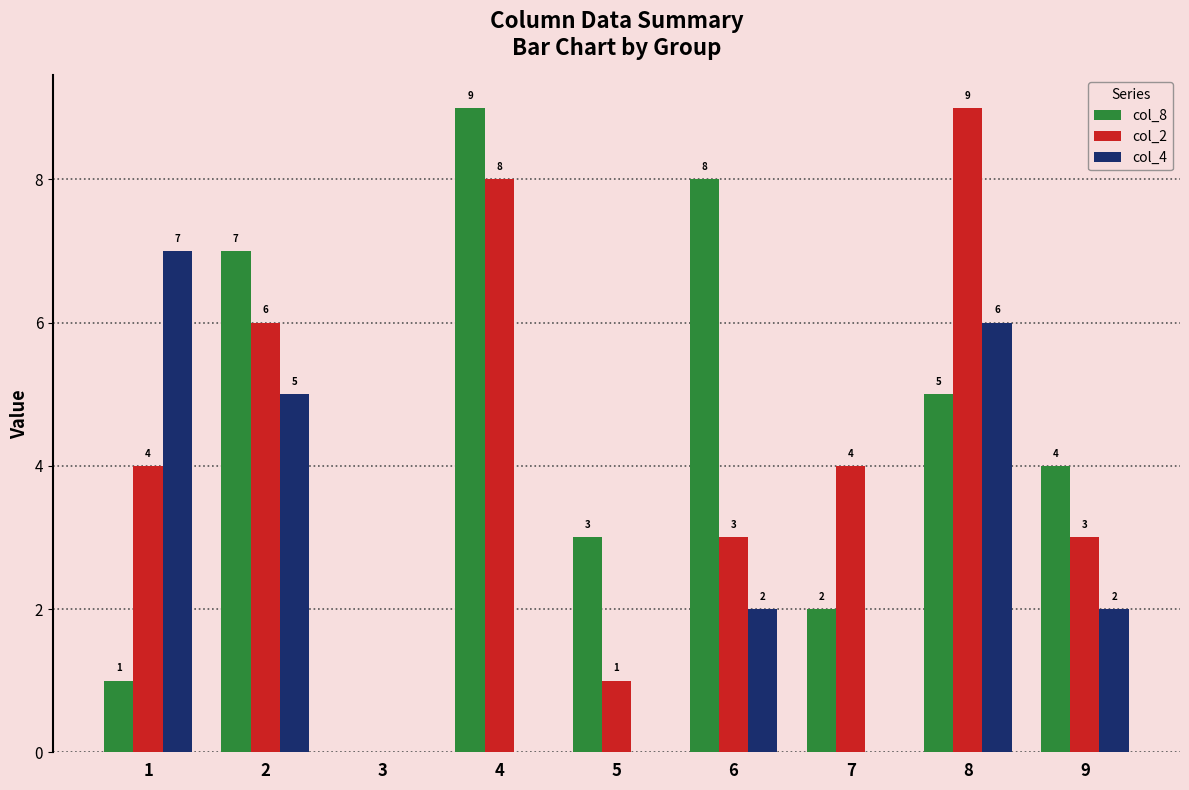

Does the chart contain stacked bars?

No